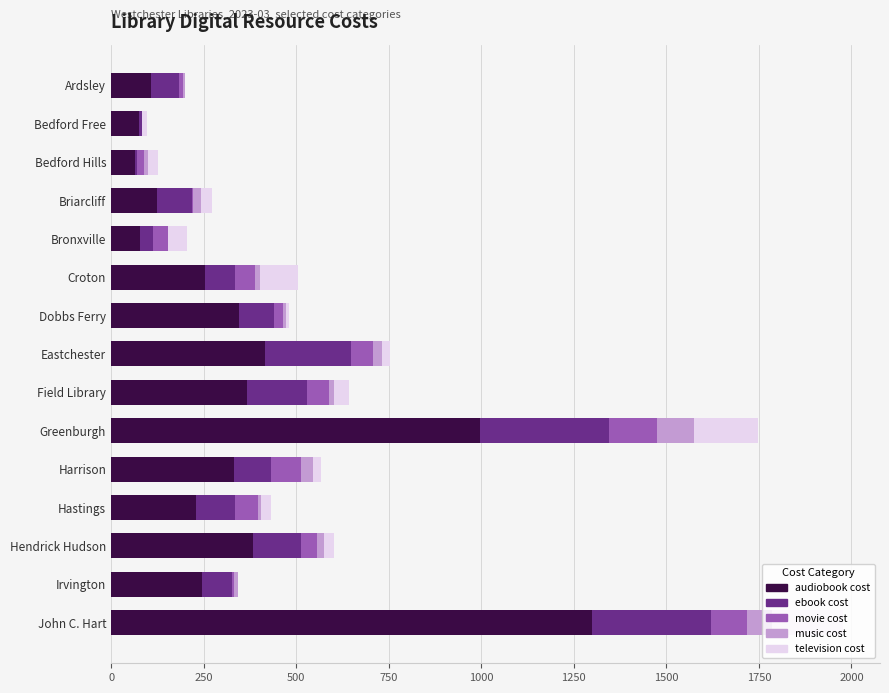

The value of audiobook cost at Briarcliff is 124.2. True or false?

True